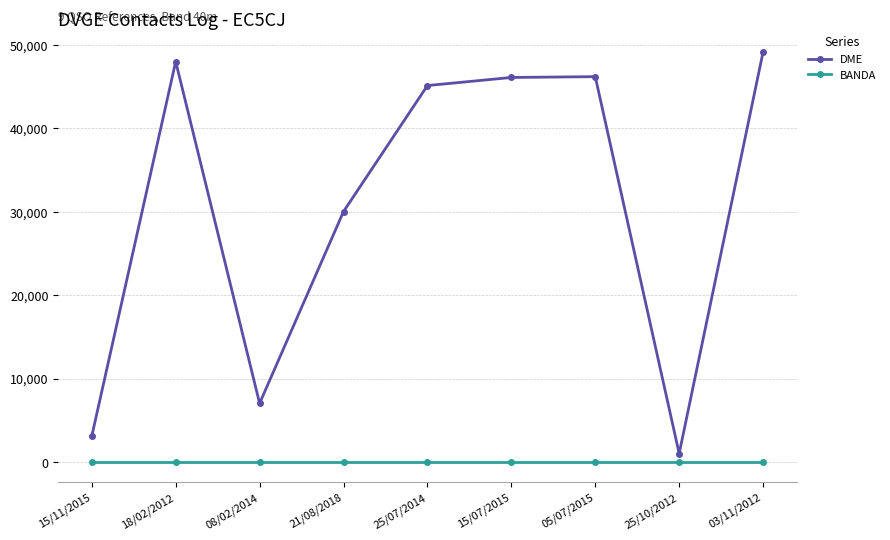

The DME series shows 767 at 15/11/2015. True or false?

False